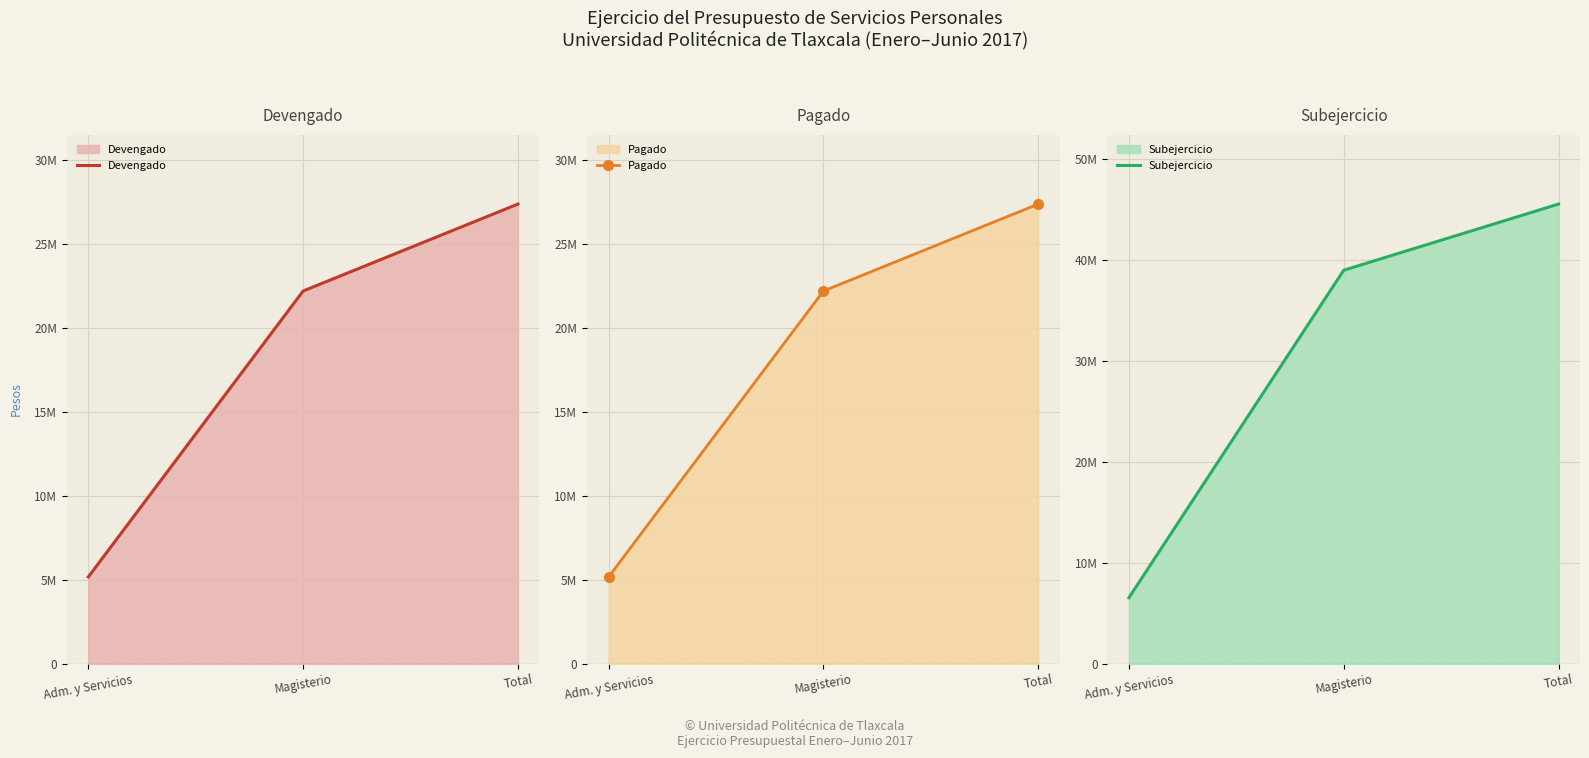

The Devengado series shows 5177457 at Adm. y Servicios. True or false?

True